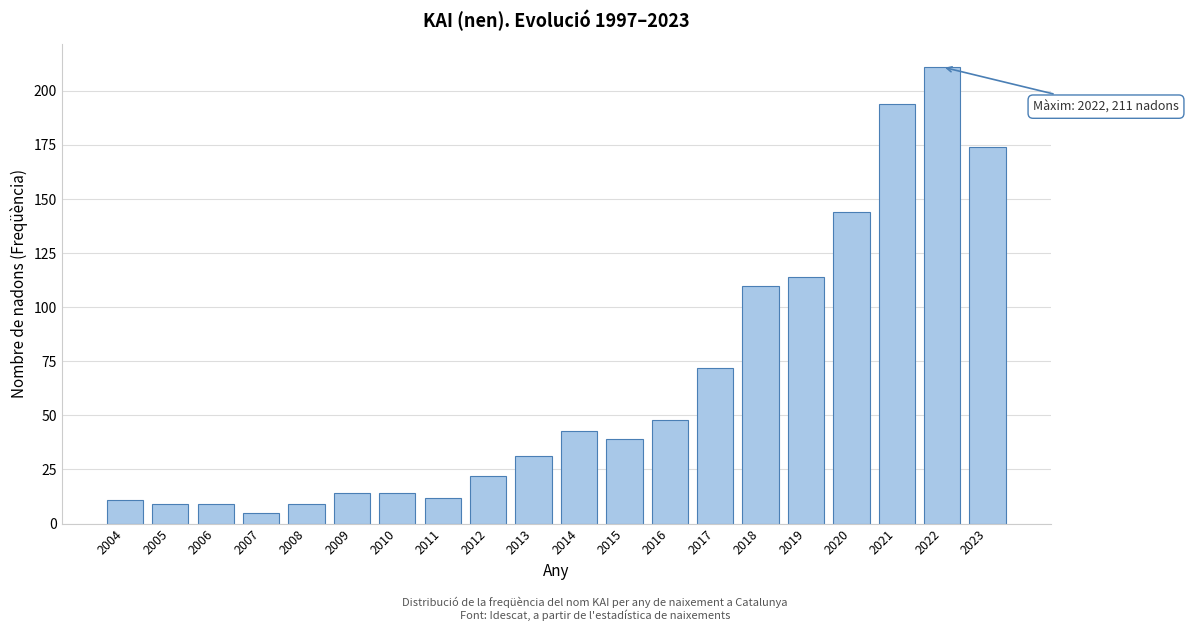

Reading left to right, what are all the values shown in this chart?

2004=11	2005=9	2006=9	2007=5	2008=9	2009=14	2010=14	2011=12	2012=22	2013=31	2014=43	2015=39	2016=48	2017=72	2018=110	2019=114	2020=144	2021=194	2022=211	2023=174